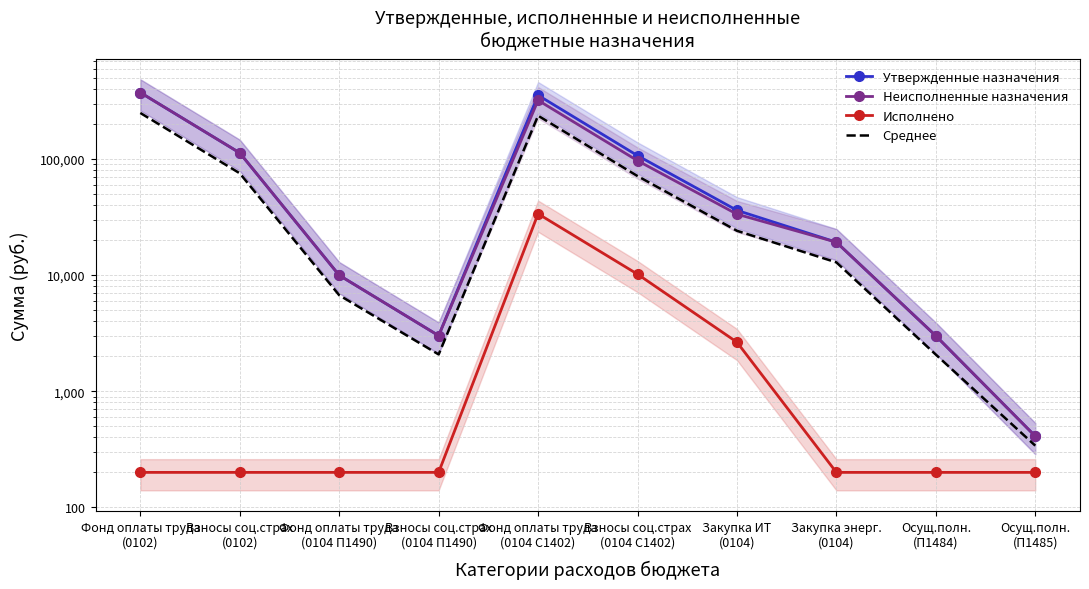

What is the value of the Утвержденные назначения point at the 6th from the left?

107000.8